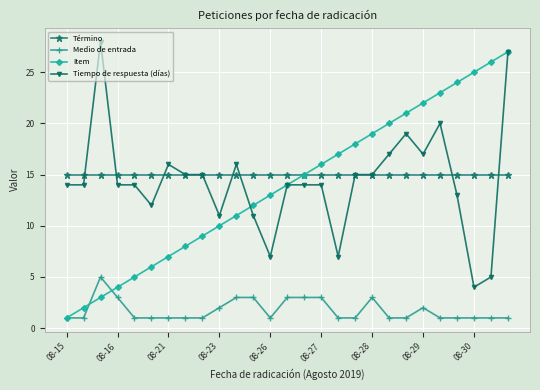

True or false: Tiempo de respuesta (días) has more than 1 points higher than both neighbors.

True